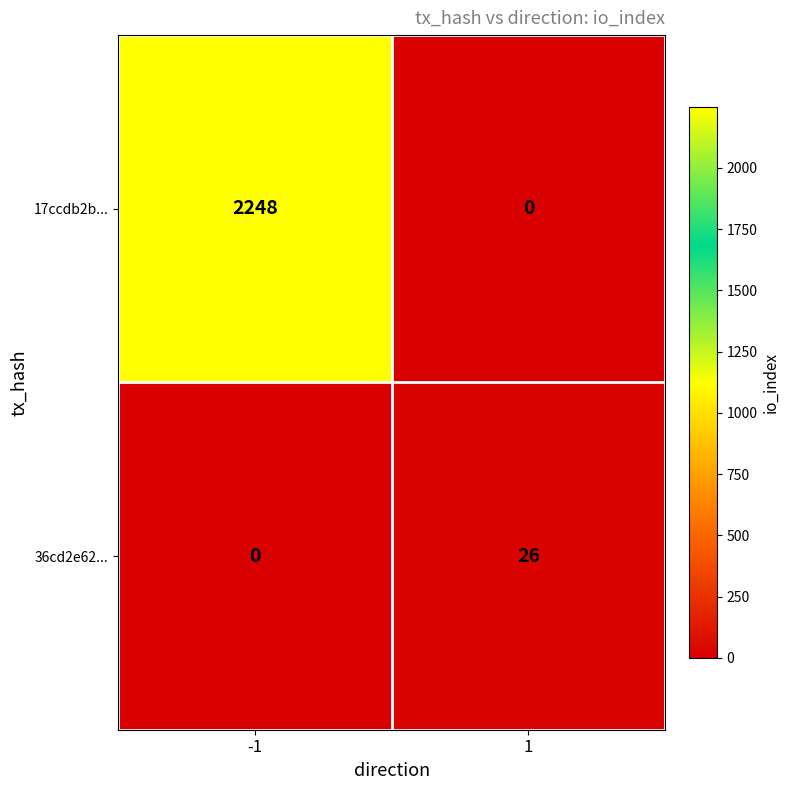

What is the greatest value displayed?

2248